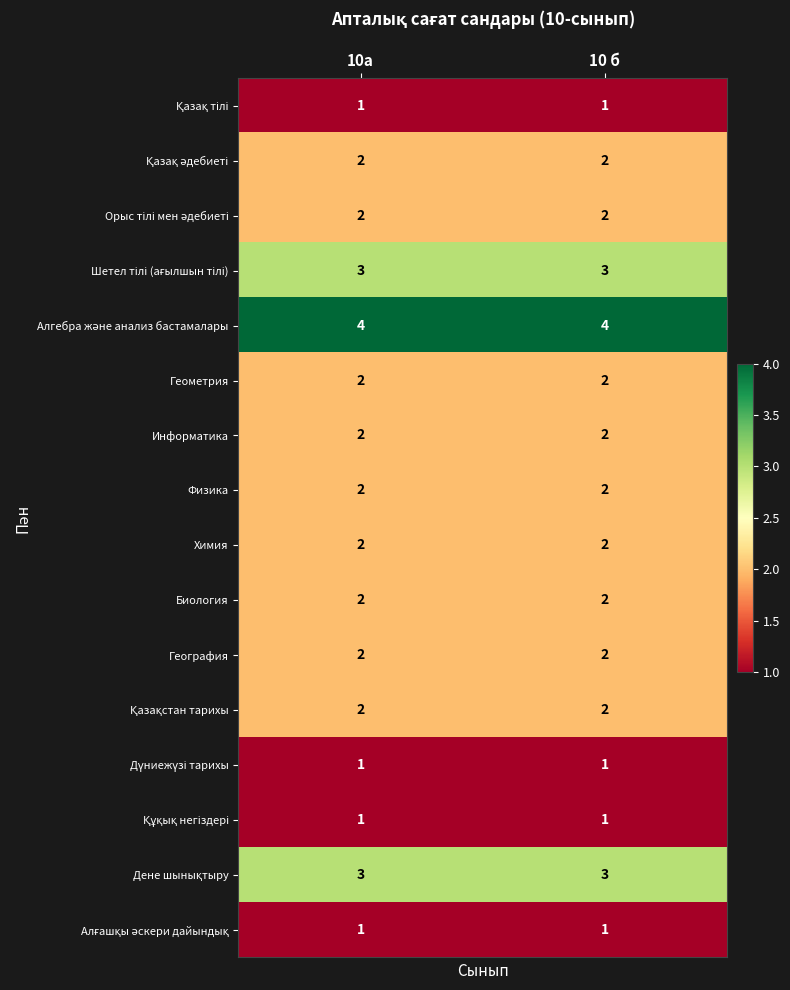

What is the difference between the highest and lowest values at 10а?

3